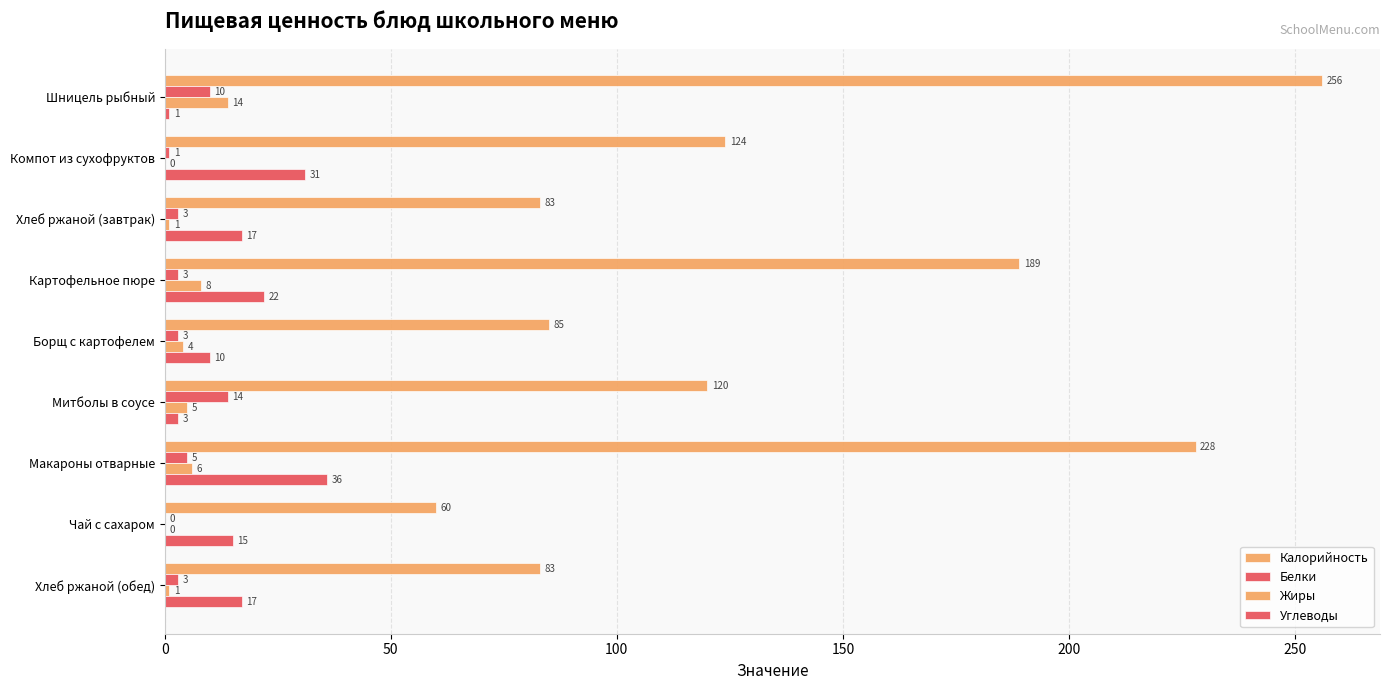

Count the number of data series in this chart.

4